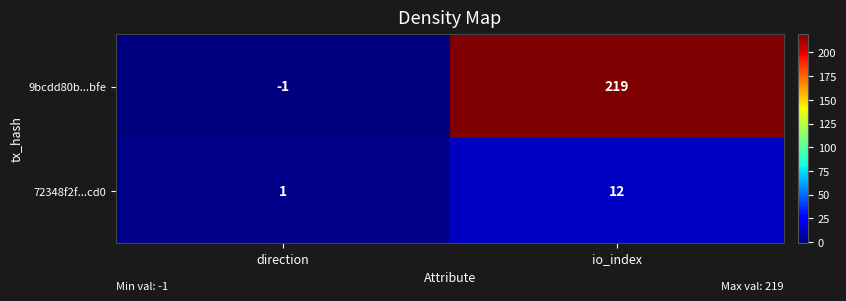

Is it true that 9bcdd80b...bfe equals 107 at io_index?

False